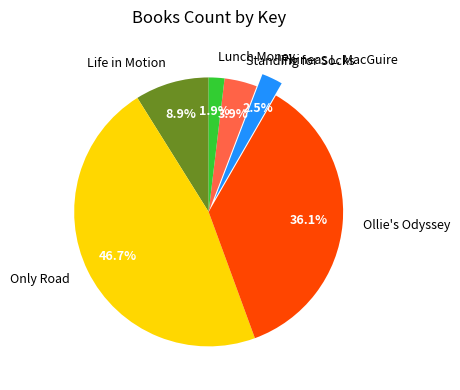

To the nearest percent, what is the difference between the Life in Motion and Standing for Socks slice percentages?

5%